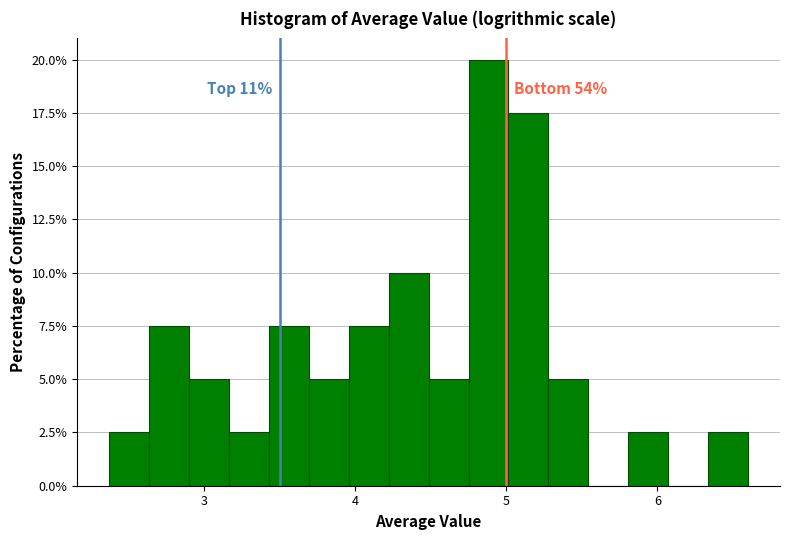

Around what value on the x-axis is the tallest bar? Give the approximate position of its centre, as read against the axis.

4.9